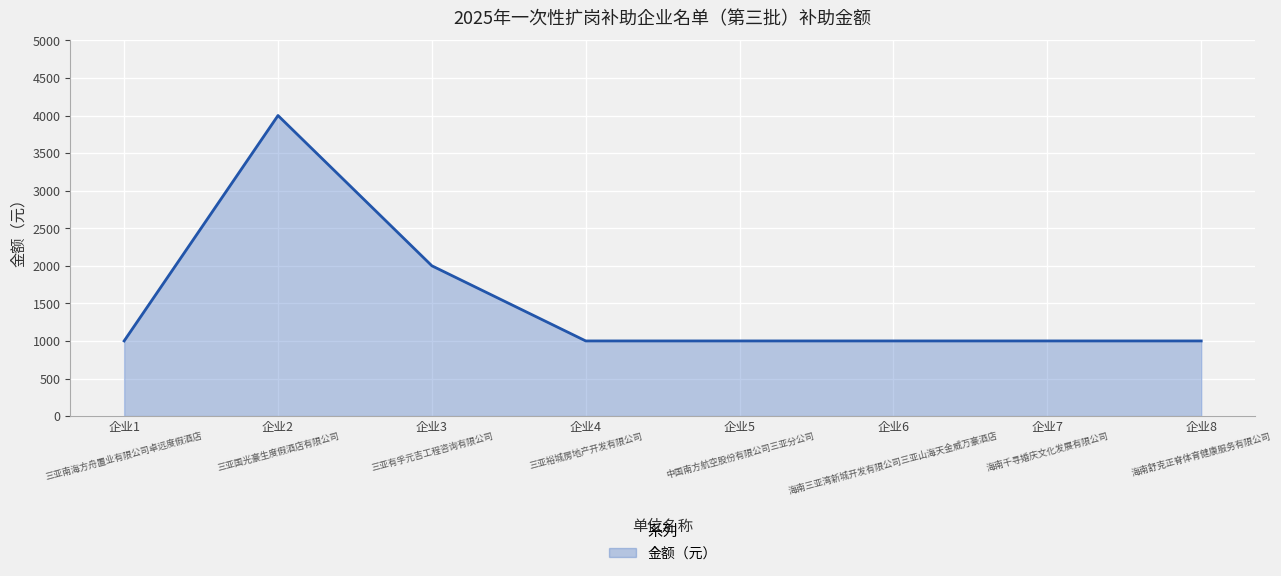

What is the approximate value at 企业4?

1000